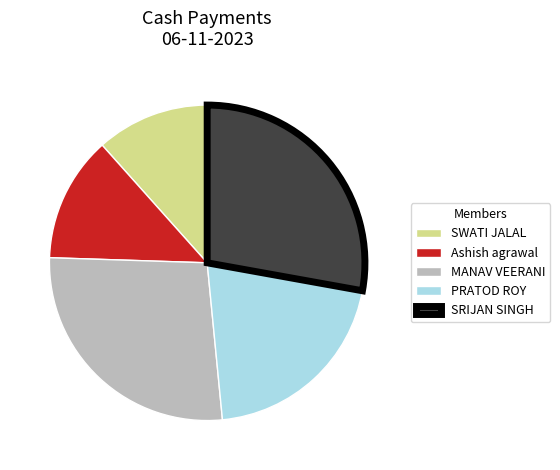

Rank the categories by value from lowest to highest.

SWATI JALAL, Ashish agrawal, PRATOD ROY, MANAV VEERANI, SRIJAN SINGH